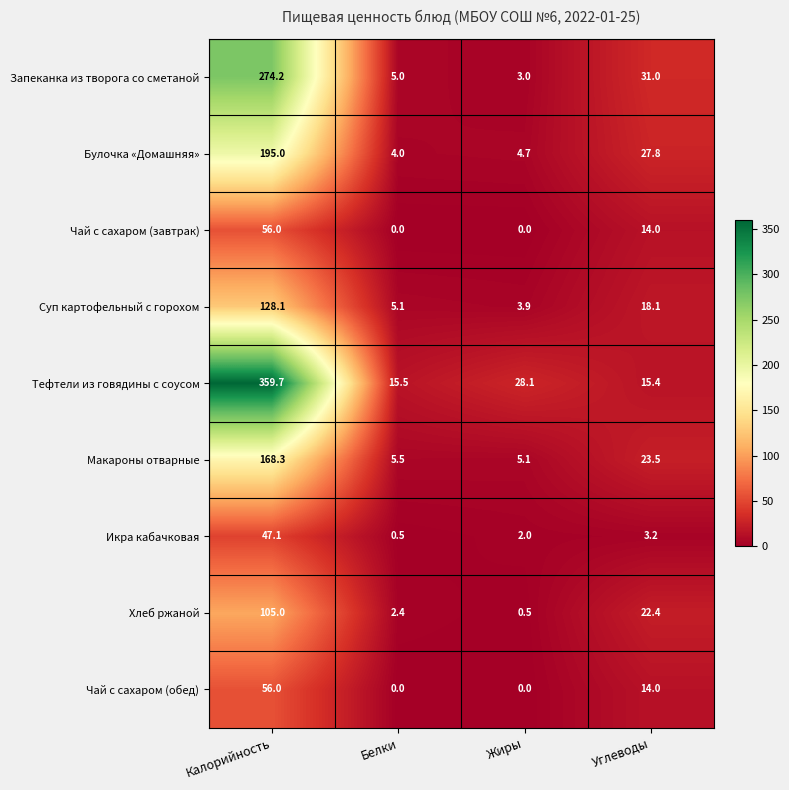

What is the sum of the Суп картофельный с горохом values at Белки and Жиры?

9.0